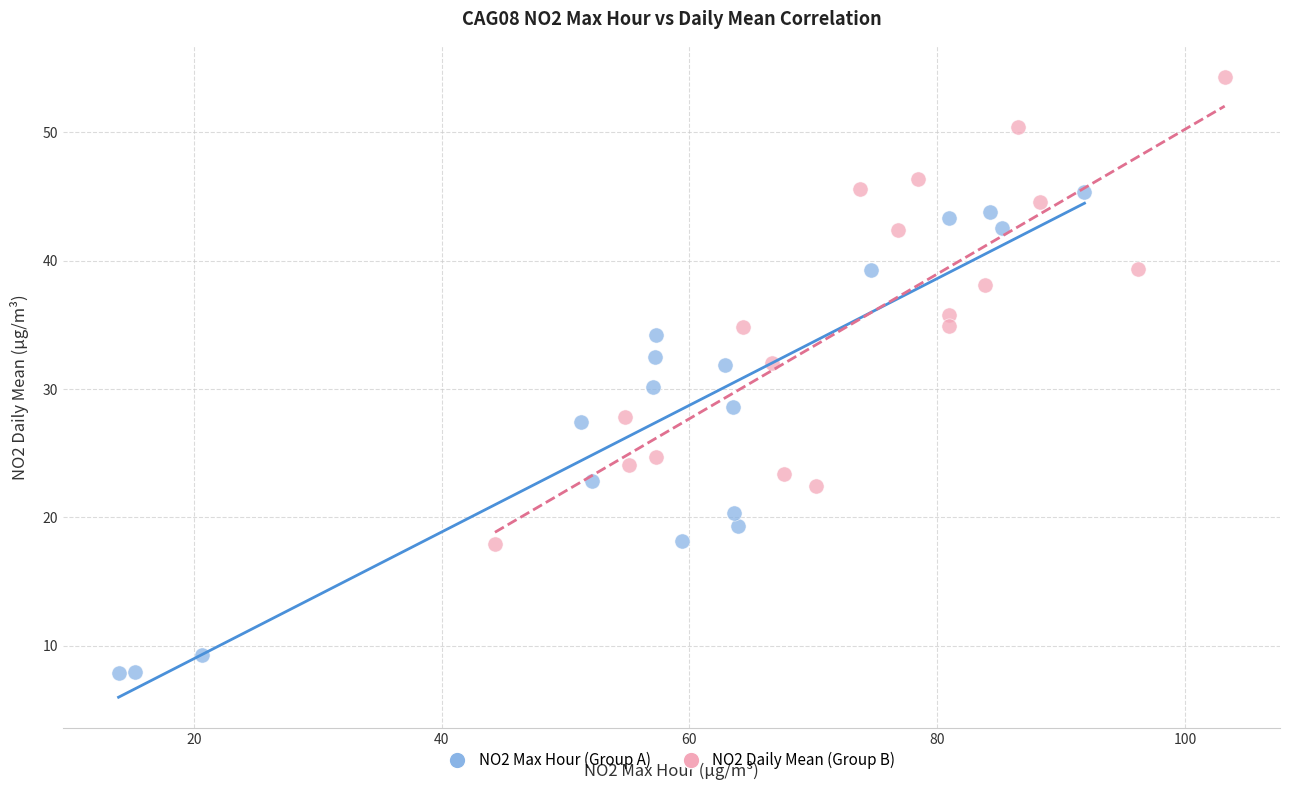

Which series has the widest spread of Y values?

NO2 Max Hour (Group A)